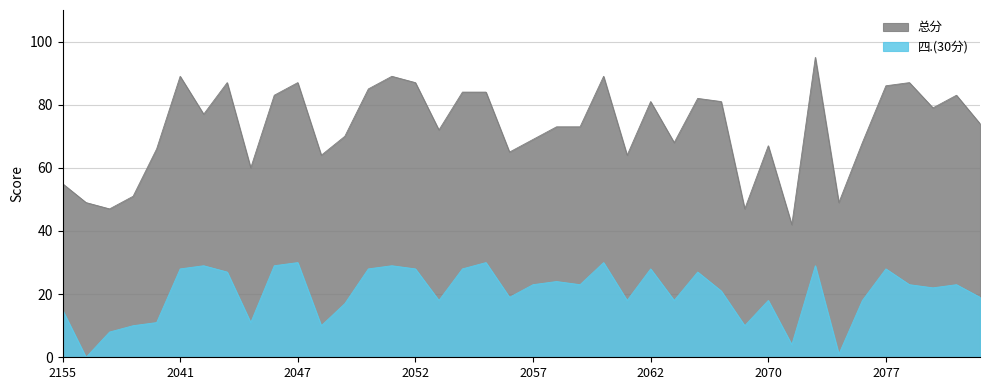

What is the greatest value displayed?

95